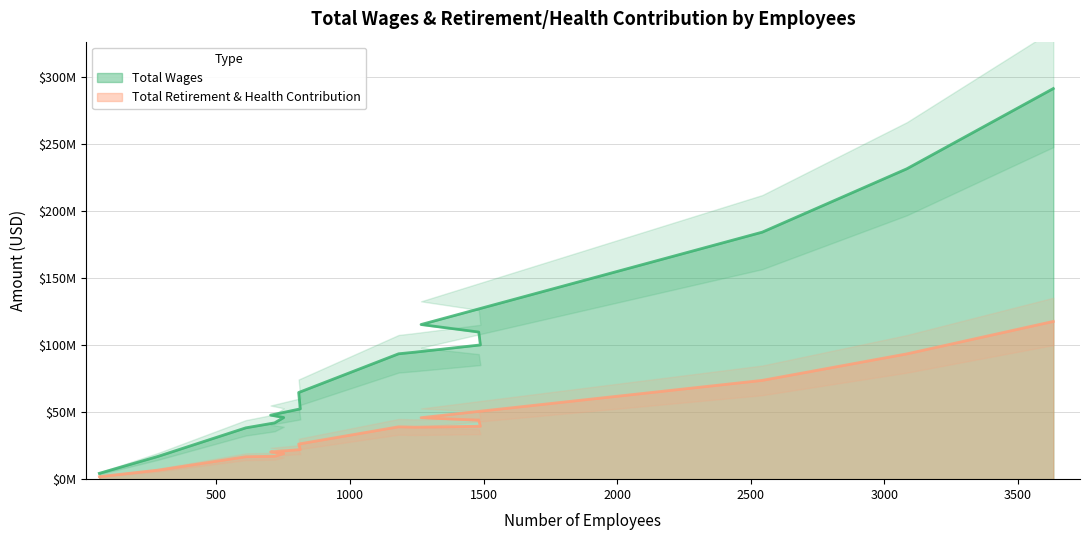

What are all the series names shown in the legend?

Total Wages, Total Retirement & Health Contribution